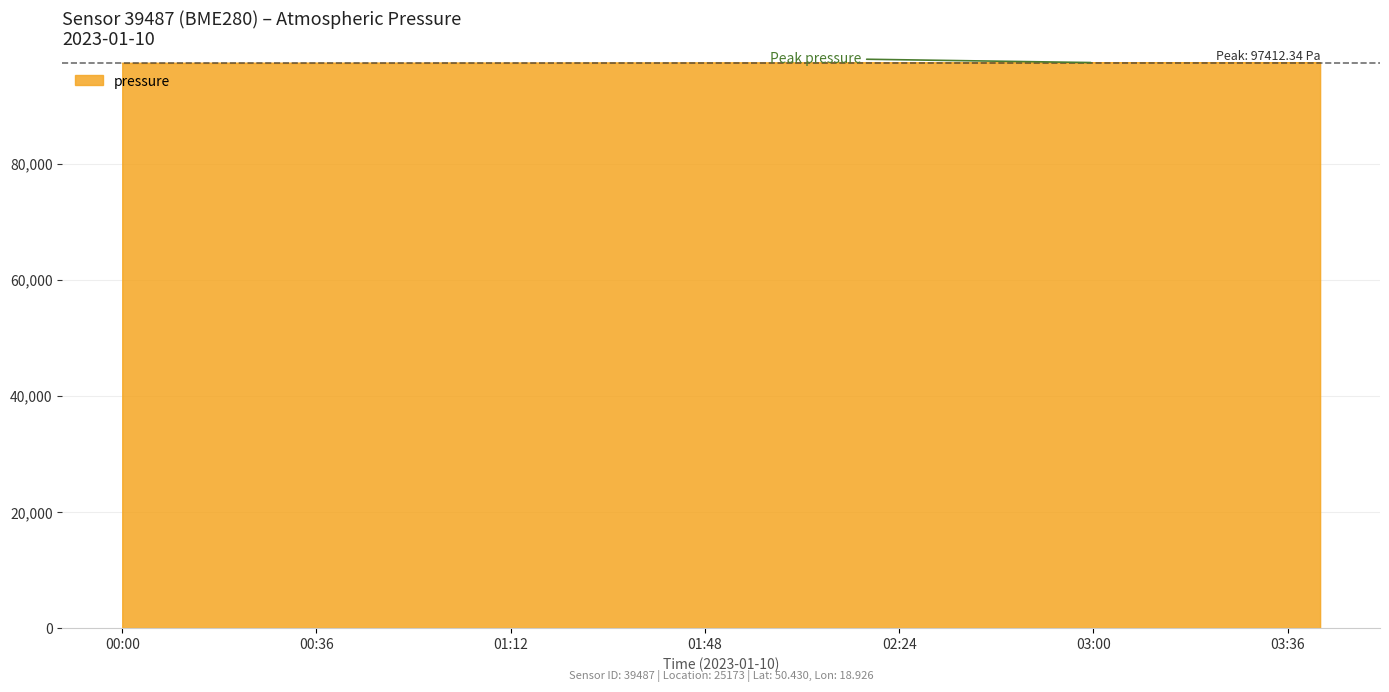

What is the smallest value displayed?

97303.7